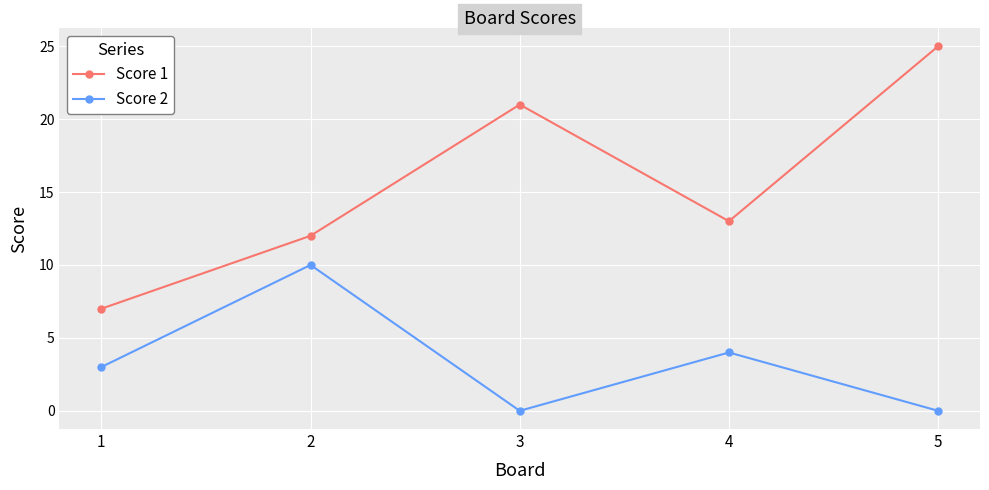

Which series has the widest spread of values?

Score 1